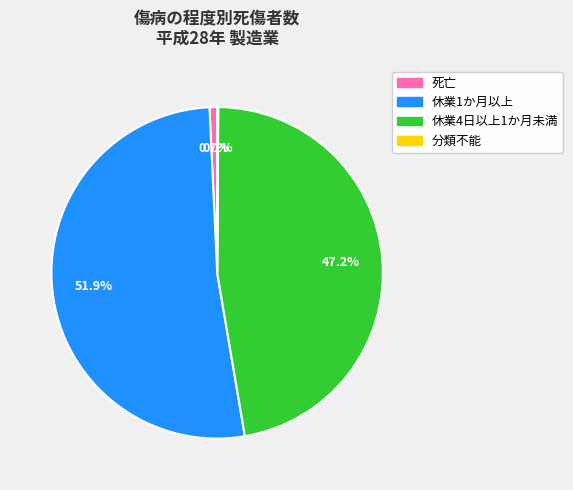

Is it true that 休業1か月以上 is 45% of the pie?

False